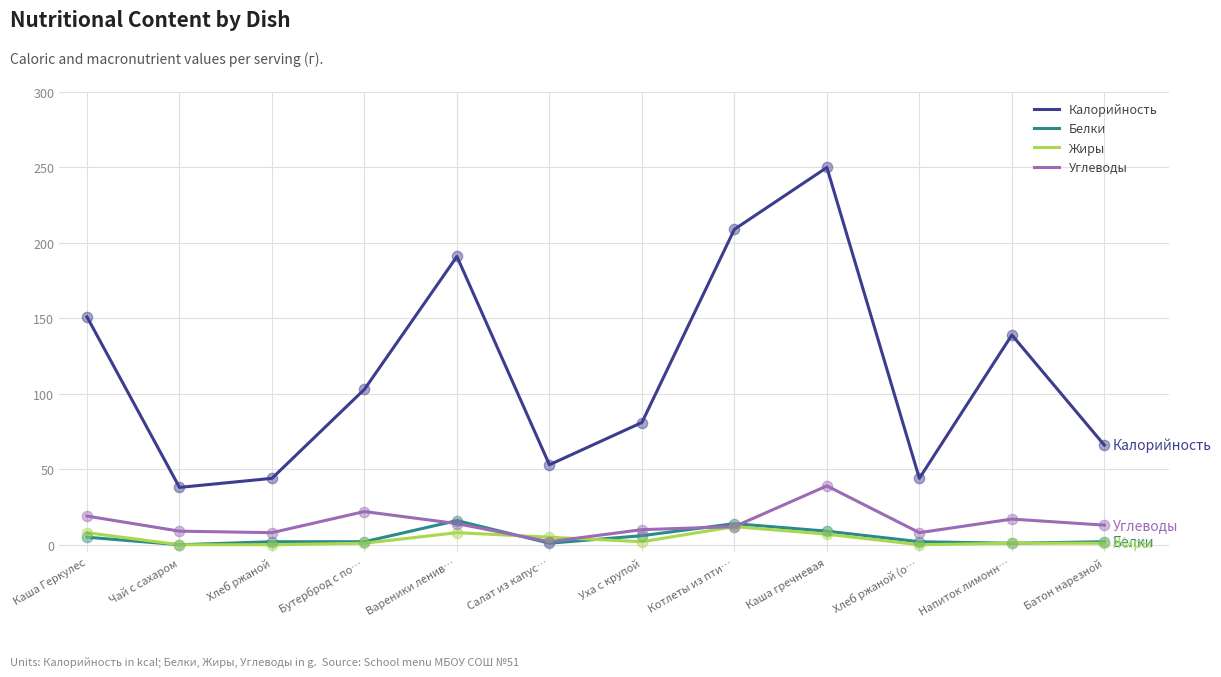

What are all the series names shown in the legend?

Калорийность, Белки, Жиры, Углеводы